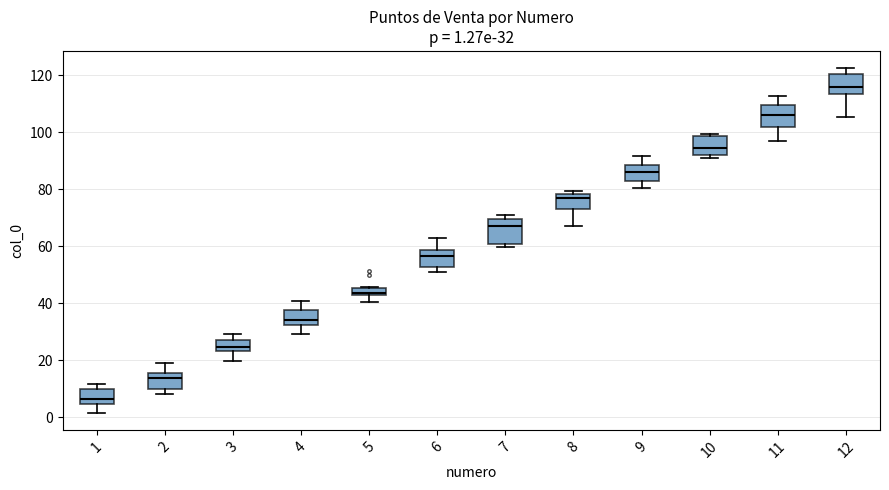

Which box has the lowest median line?

1